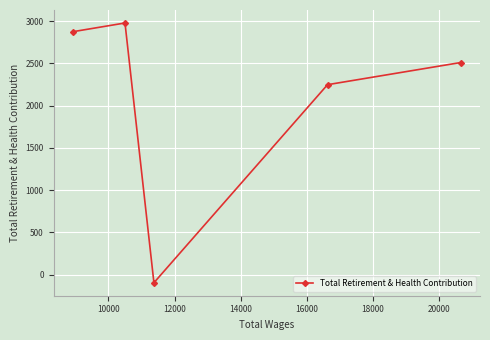

What is the value of the 5th point from the left?

2509